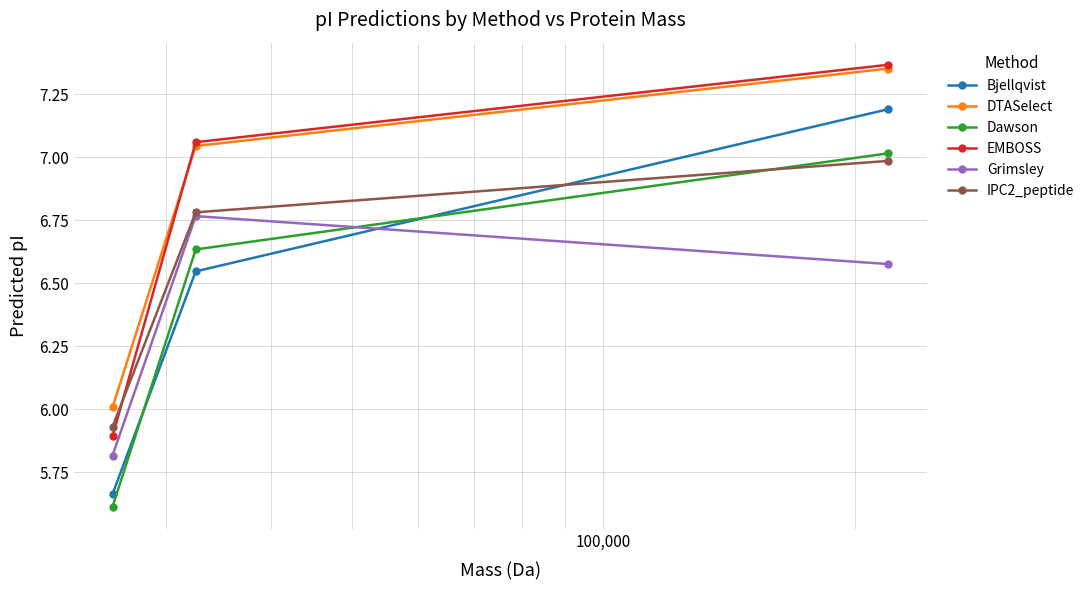

Which series has the widest spread of values?

Bjellqvist